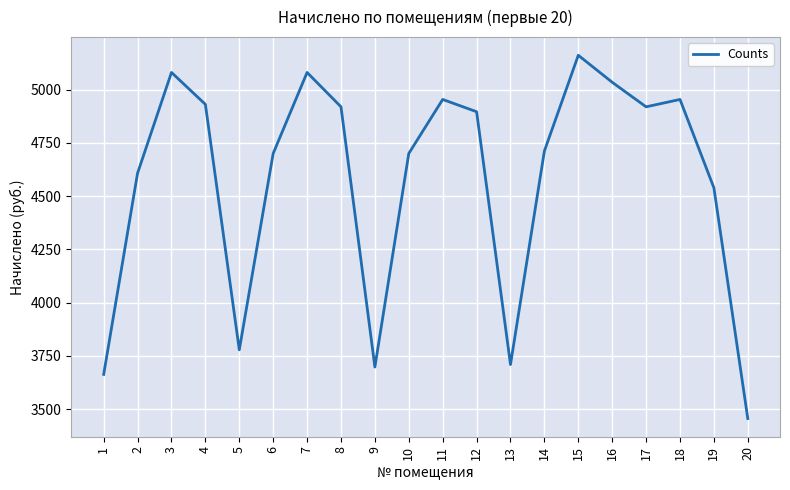

Which category has the lowest value across all series?

20